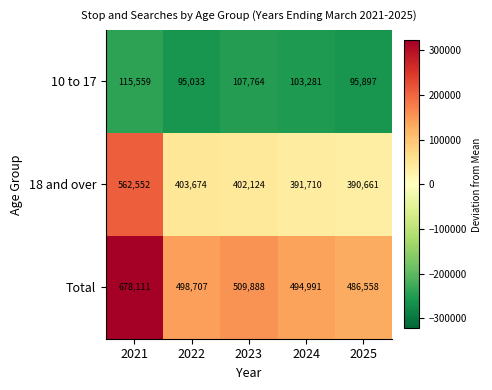

Is the value of 10 to 17 at 2023 greater than the value of 18 and over at 2021?

No